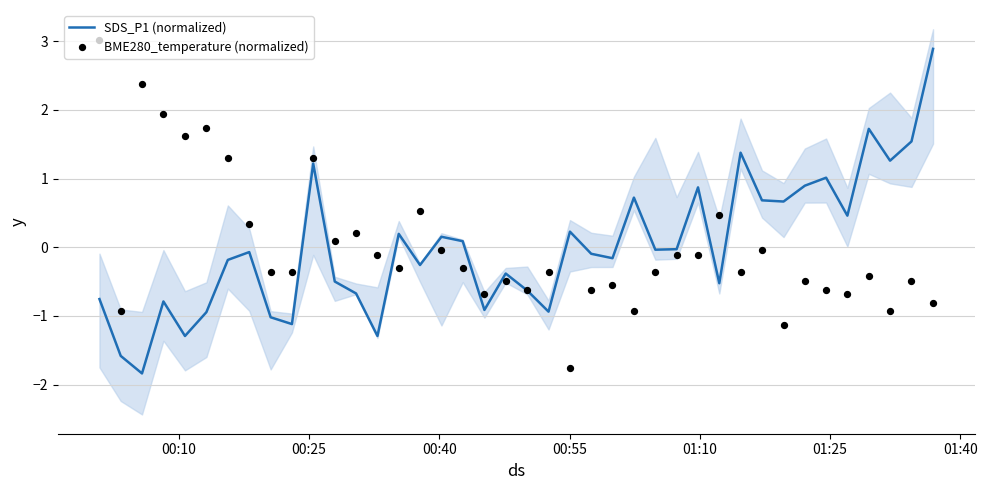

What are all the series names shown in the legend?

SDS_P1 (normalized), BME280_temperature (normalized)